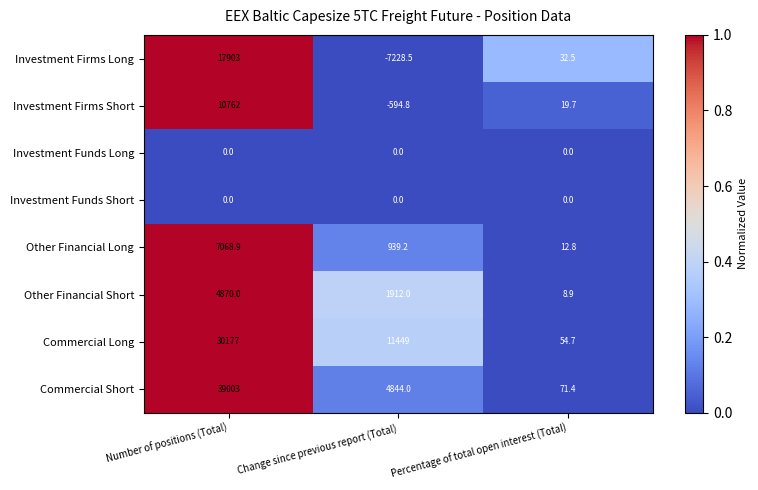

Which series has the largest total across all categories?

Commercial Short